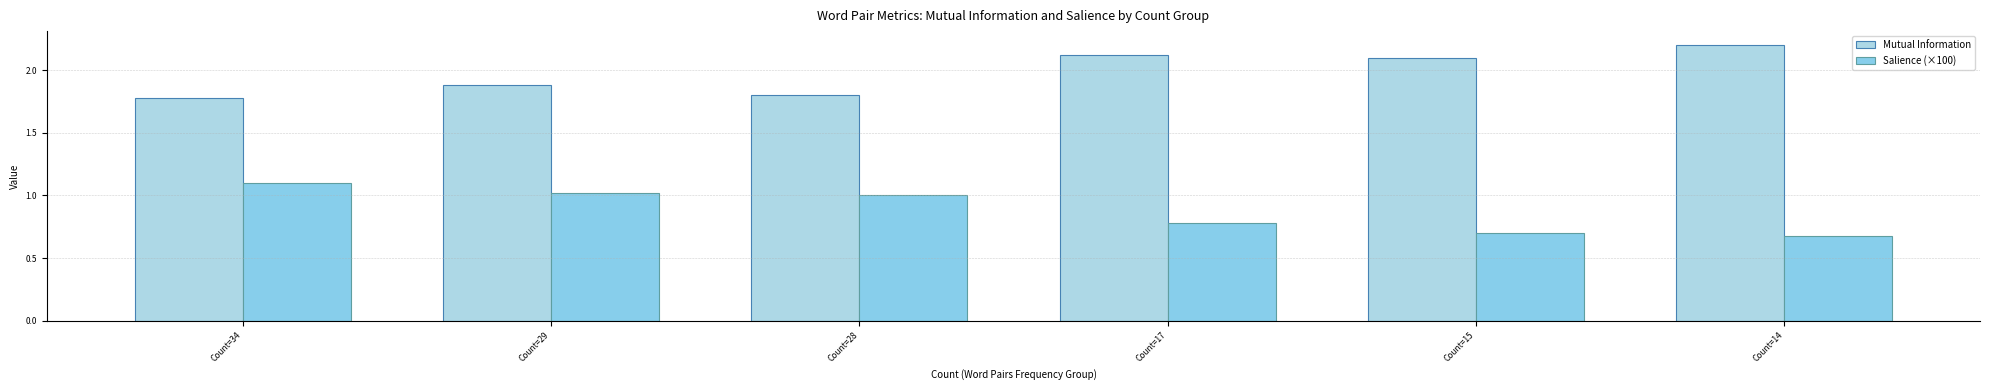

At Count=15, list the series in order from largest to smallest.

Mutual Information, Salience (×100)